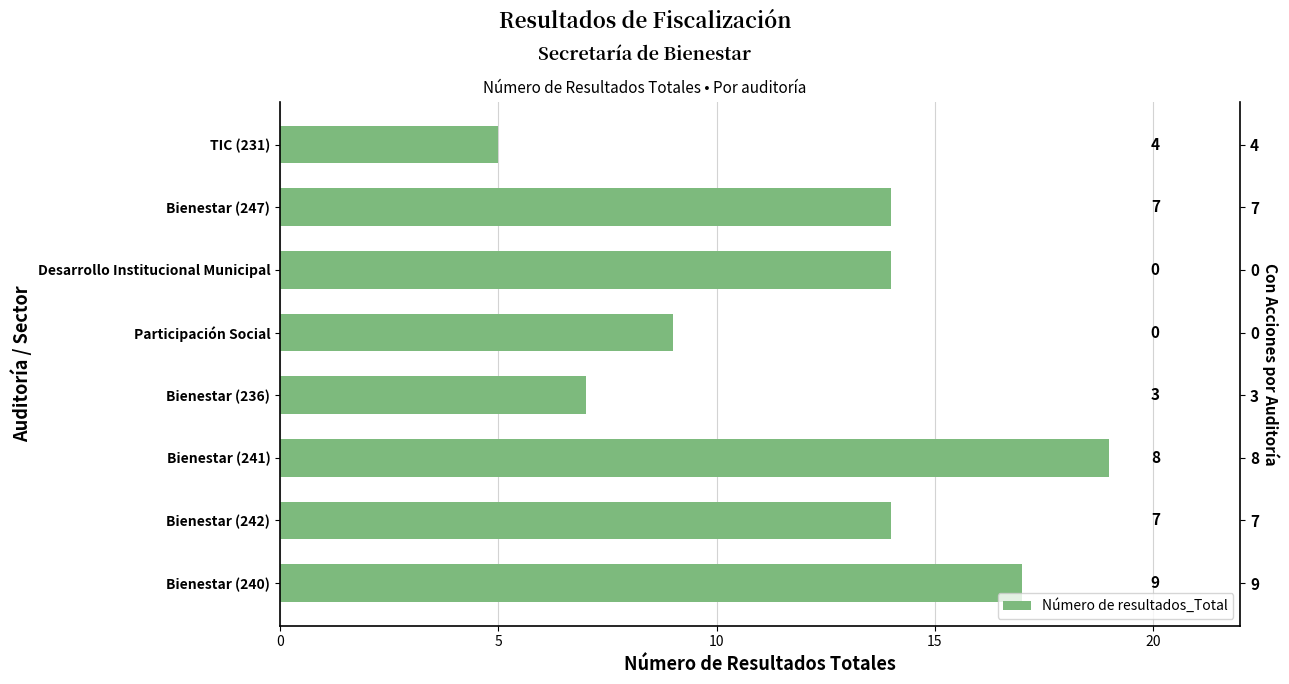

Between TIC (231) and Bienestar (236), which is larger?

Bienestar (236)